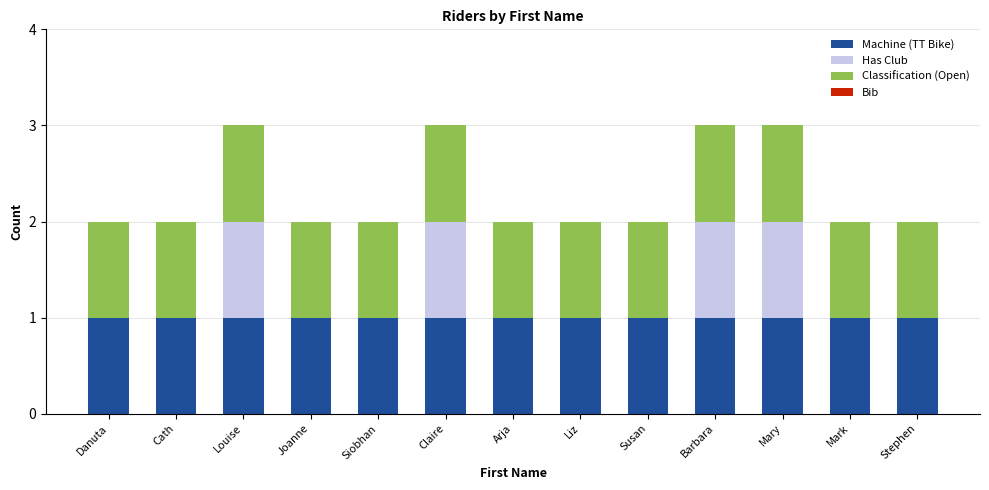

True or false: Machine (TT Bike) has a value of 1 at Cath.

True